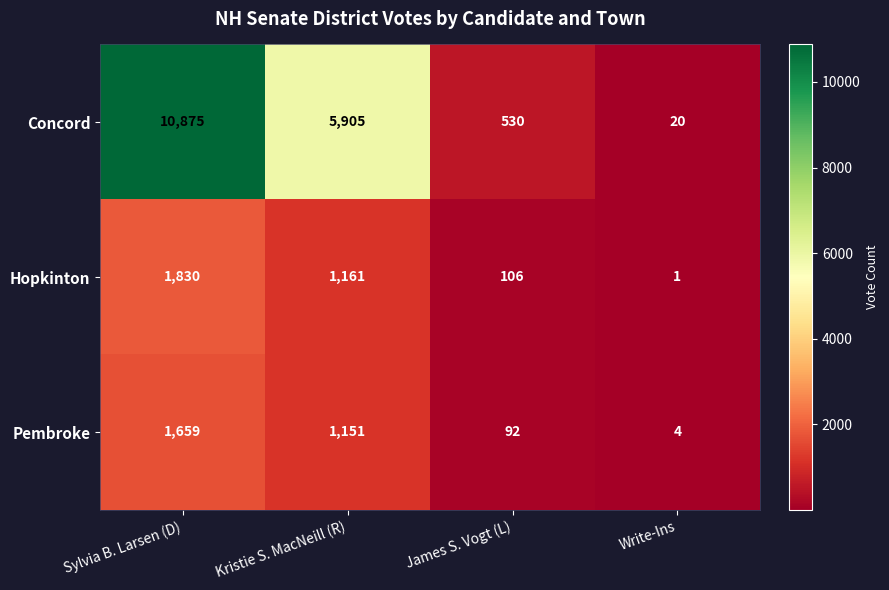

What is the total value across all series at Write-Ins?

25